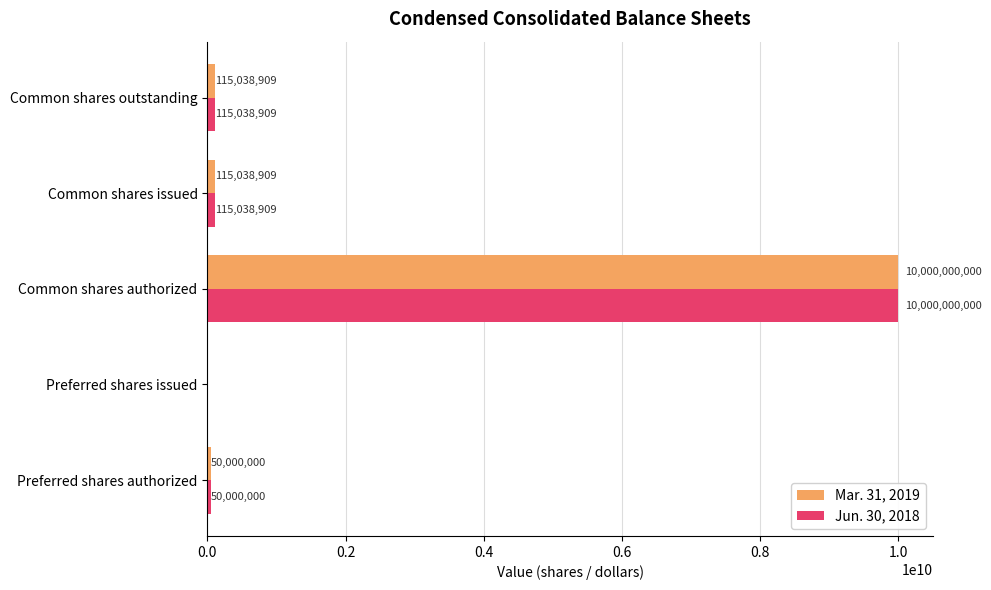

What is the highest value of the Mar. 31, 2019 series?

10000000000